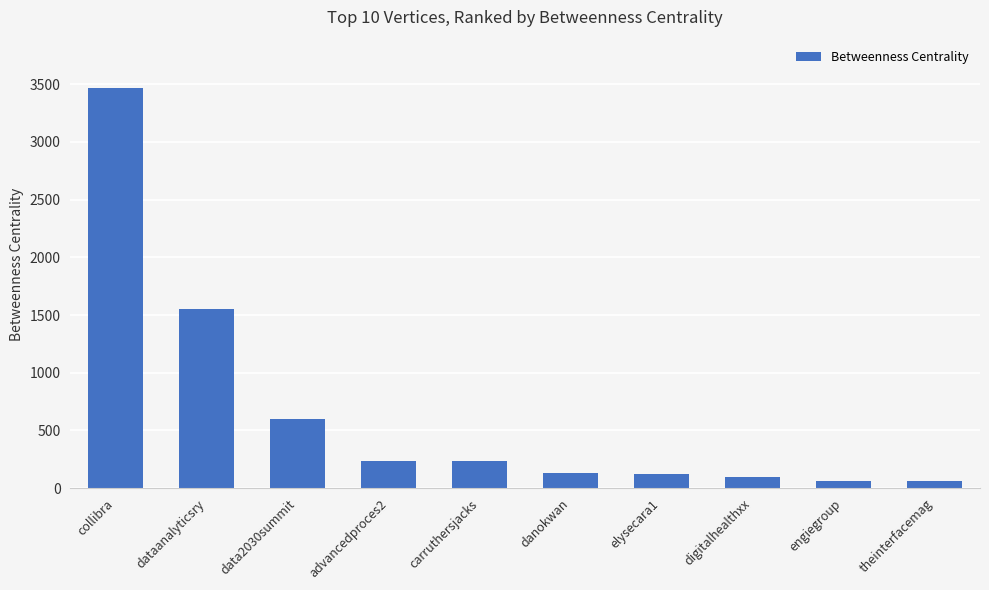

What is the minimum value shown in the chart?

61